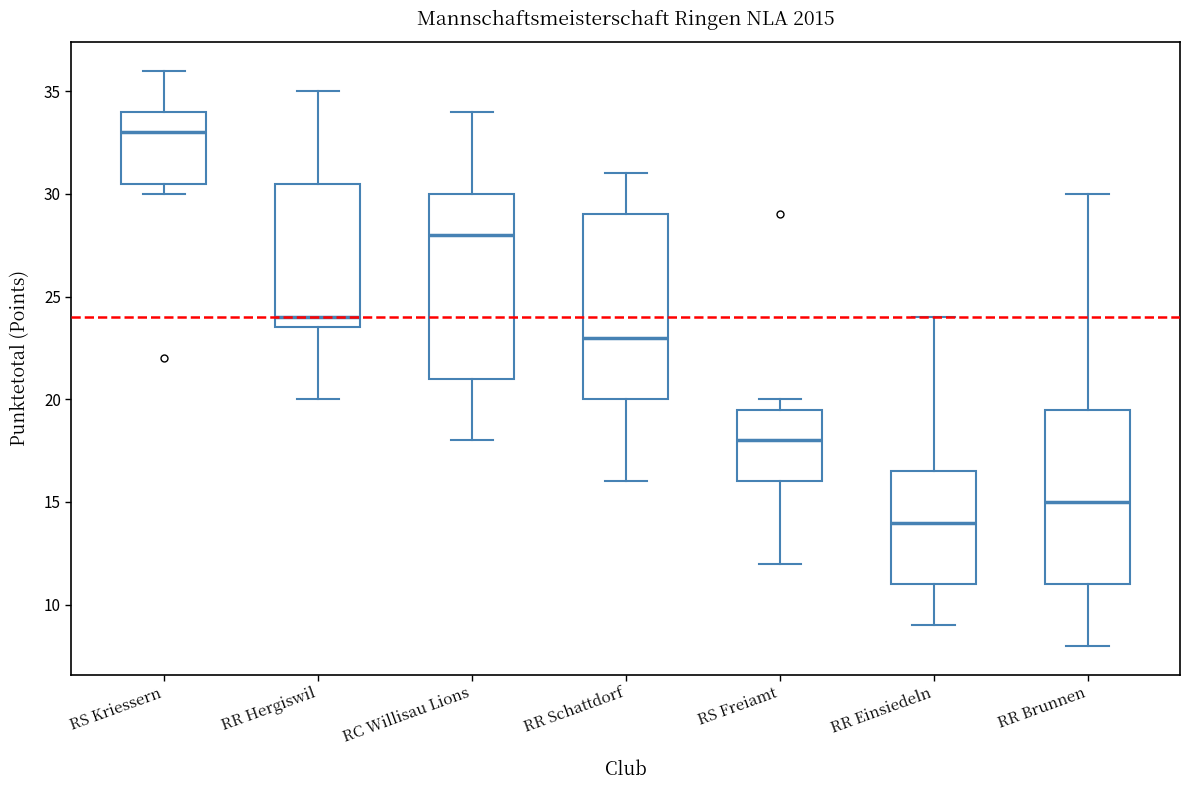

Which box's median line is the lowest?

RR Einsiedeln